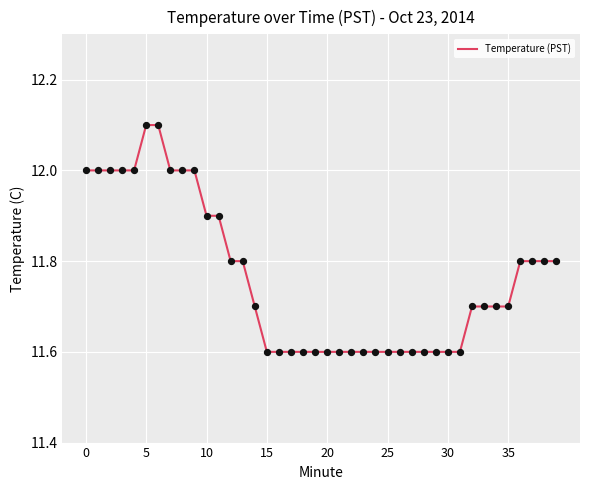

What is the smallest value displayed?

11.6